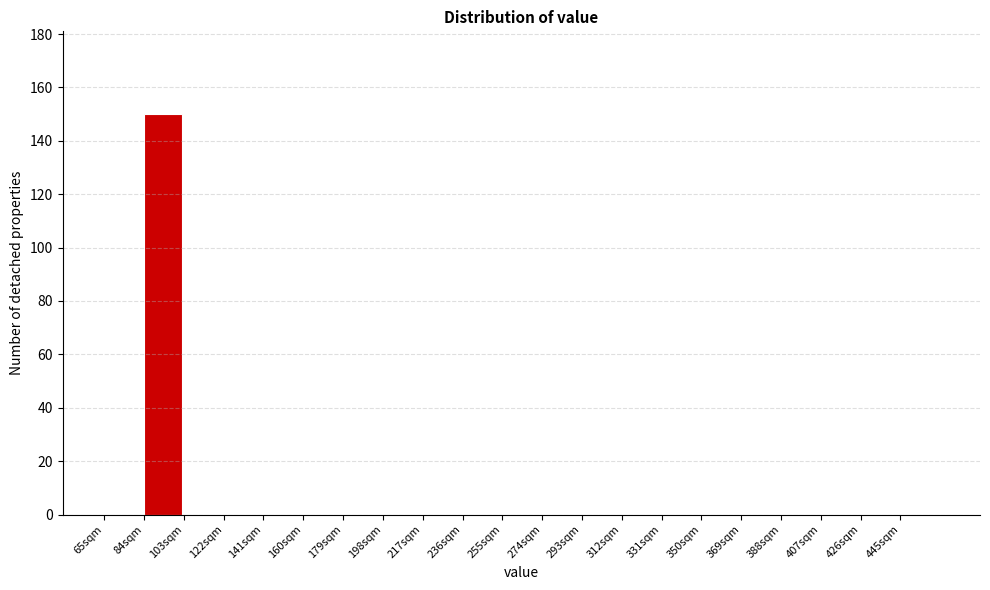

Which range on the x-axis has the tallest bar?

84 to 103